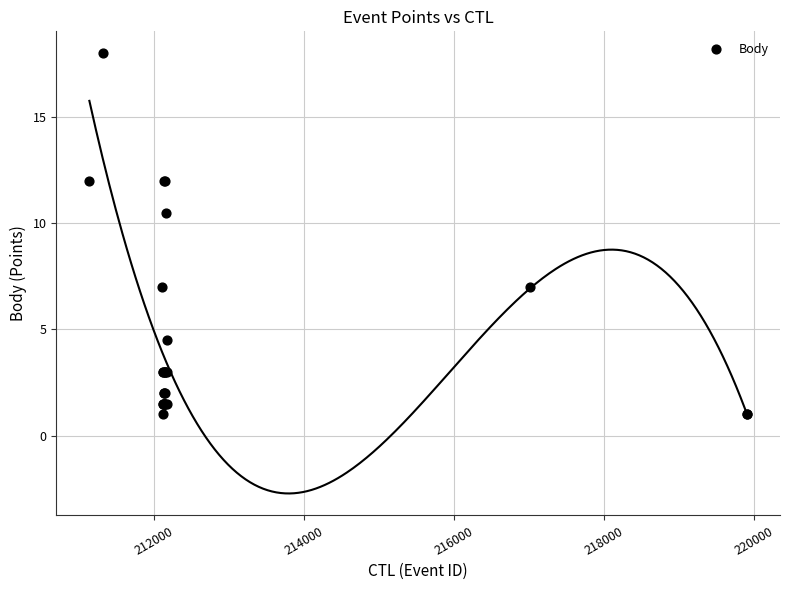

What Y value in the scatter plot is closest to 9?

10.5